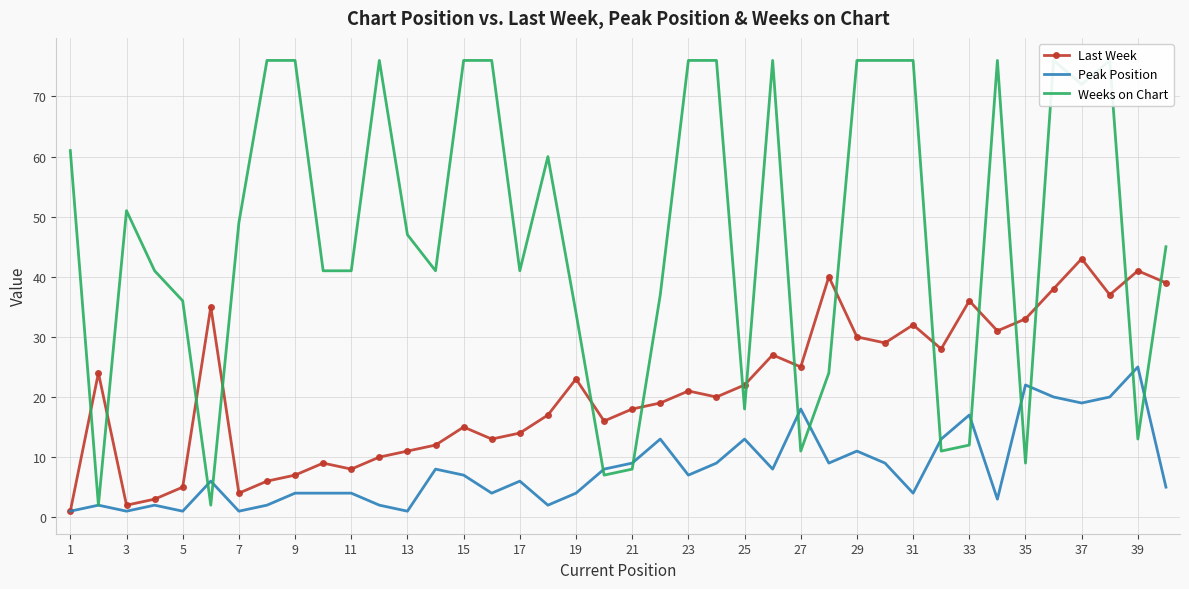

What is the value of the Weeks on Chart point at the 15th from the left?

76